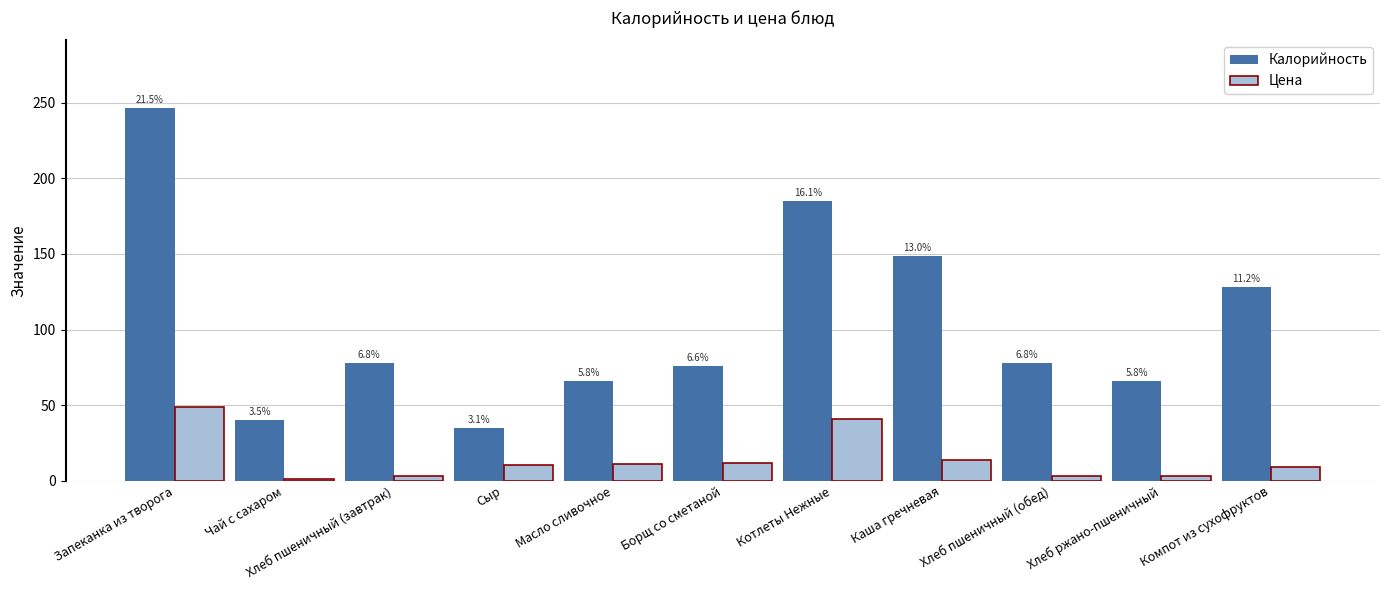

The Цена series shows 10.5 at Сыр. True or false?

True